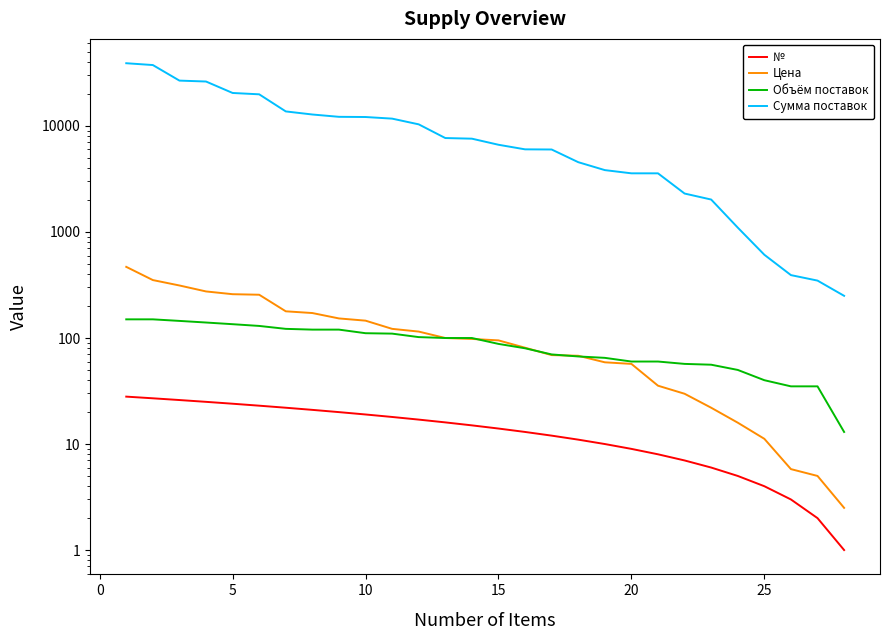

How many data points in Цена are above 98?

13